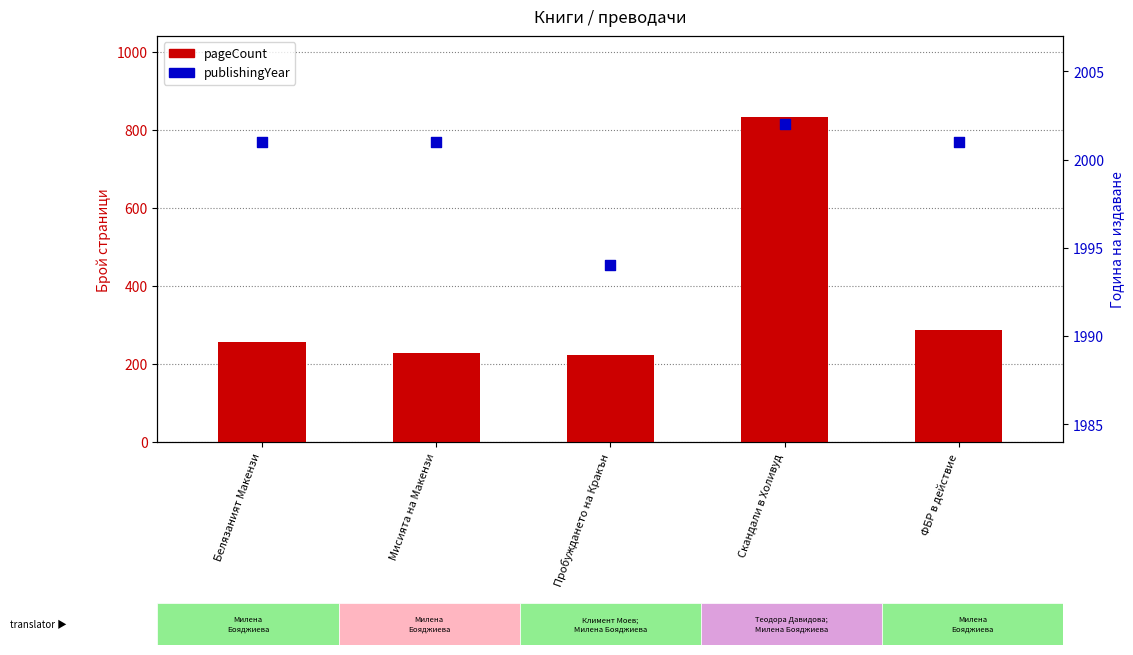

What is the total value across all series at Пробуждането на Кракън?

2218